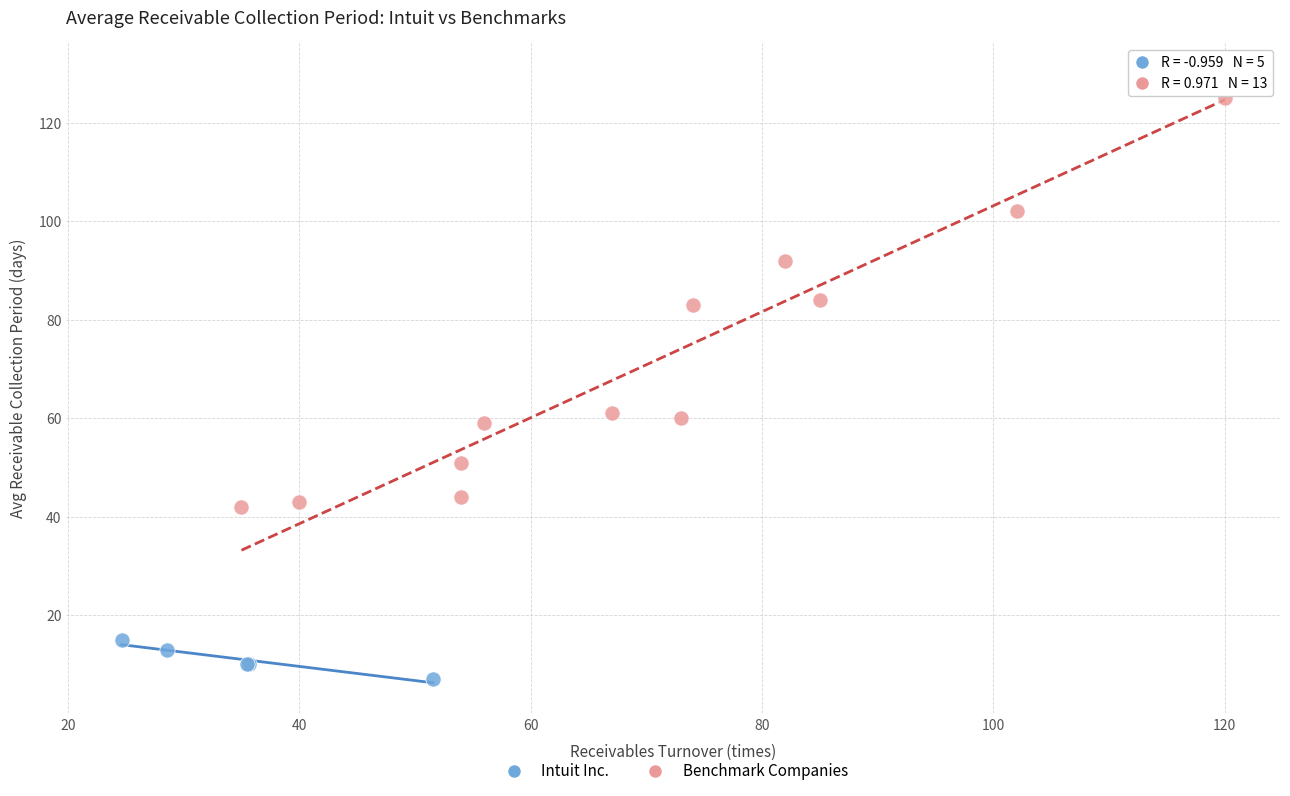

Which series reaches the minimum Y coordinate?

Intuit Inc.